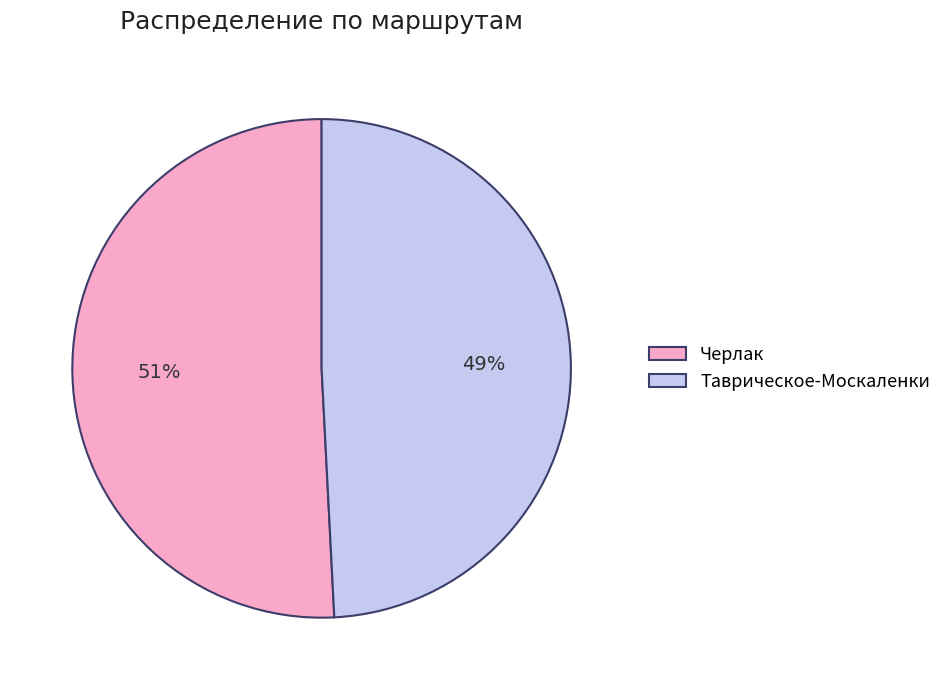

True or false: Черлак accounts for 51% of the total.

True